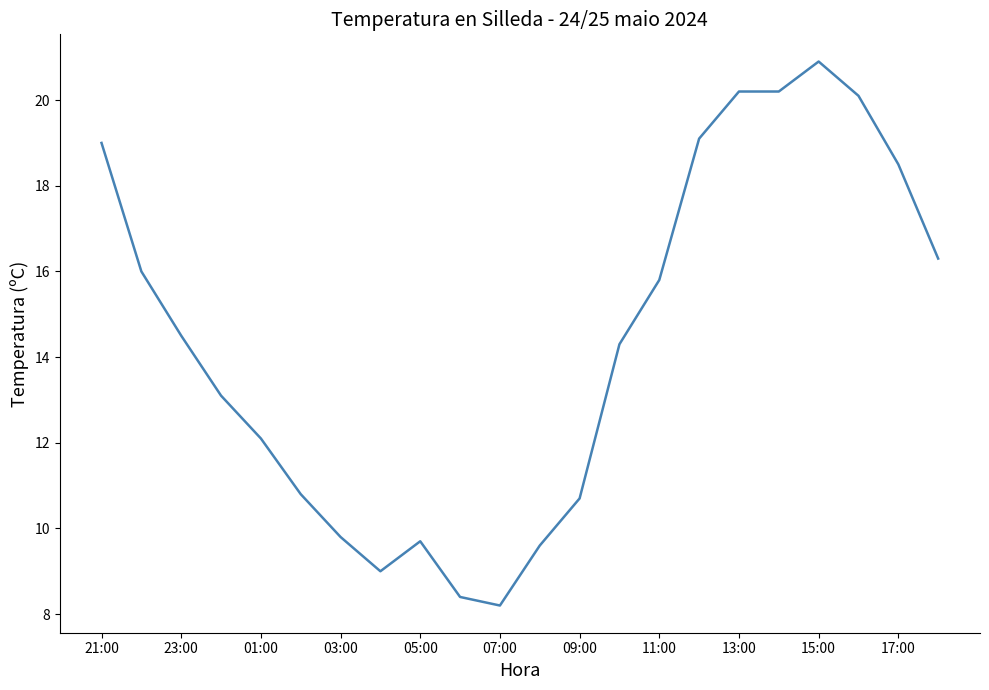

How many lines are shown in the chart?

1